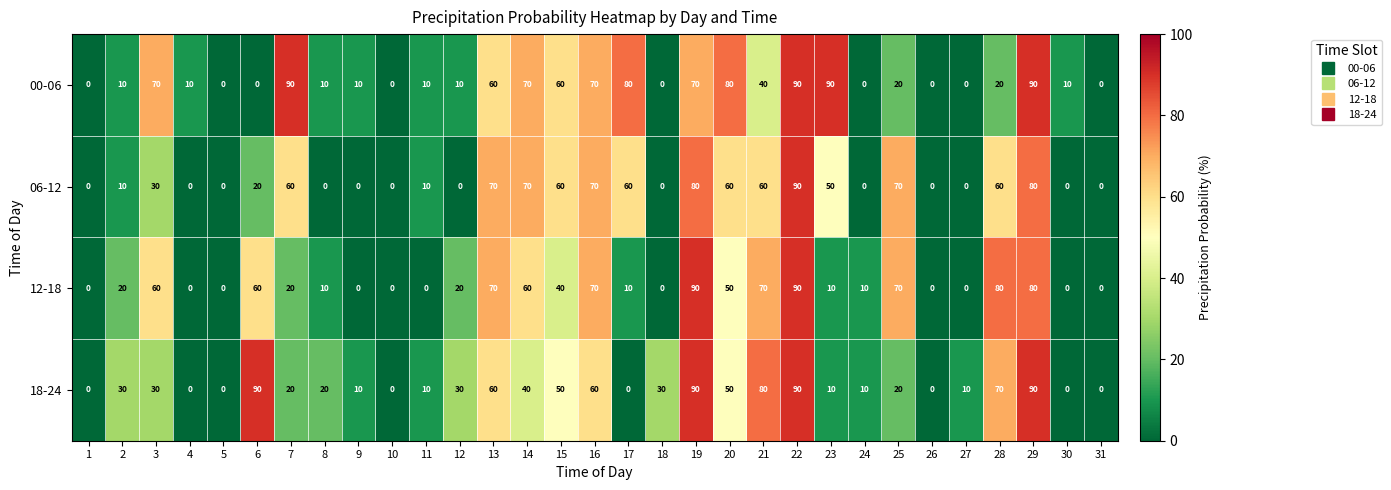

At which label does 06-12 reach its peak?

22